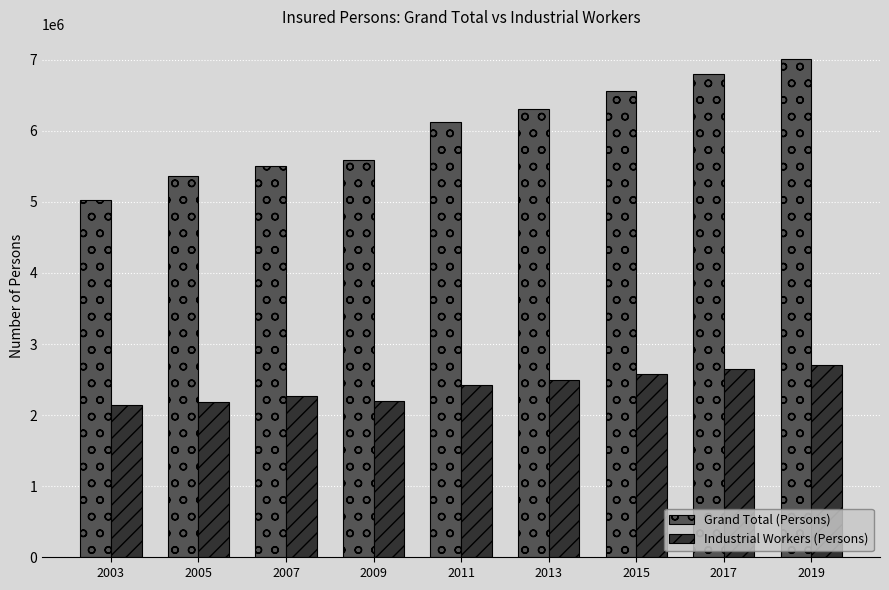

List the series in order of their overall mean, highest first.

Grand Total (Persons), Industrial Workers (Persons)